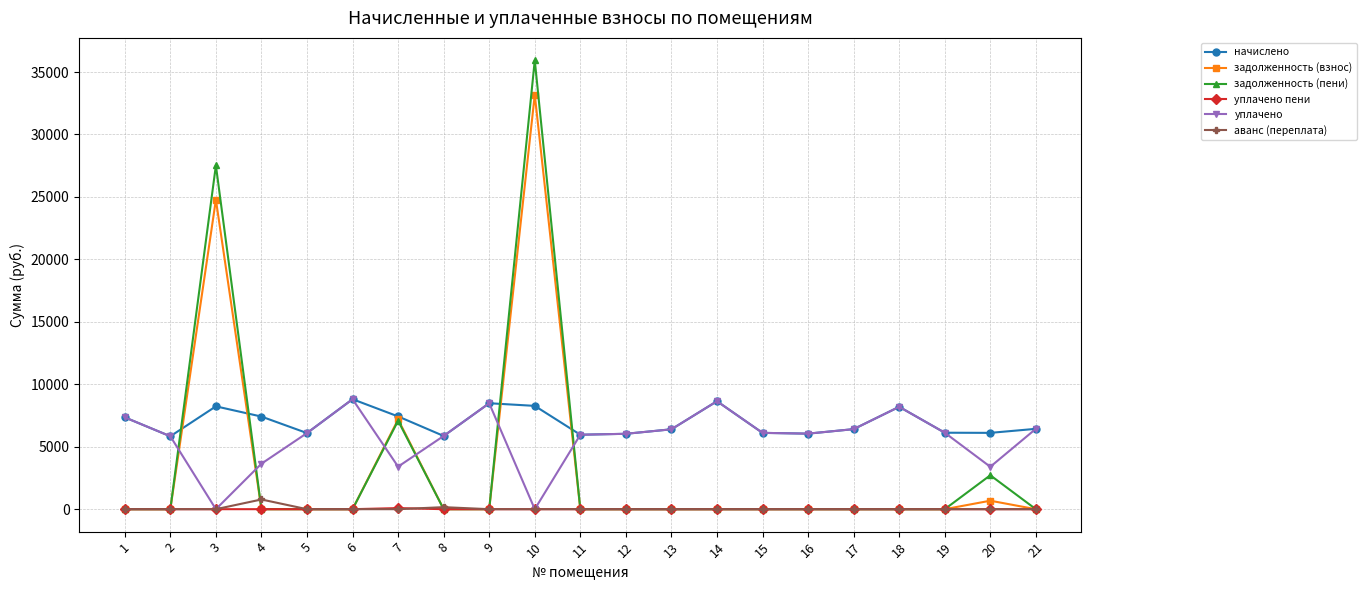

What are all the series names shown in the legend?

начислено, задолженность (взнос), задолженность (пени), уплачено пени, уплачено, аванс (переплата)